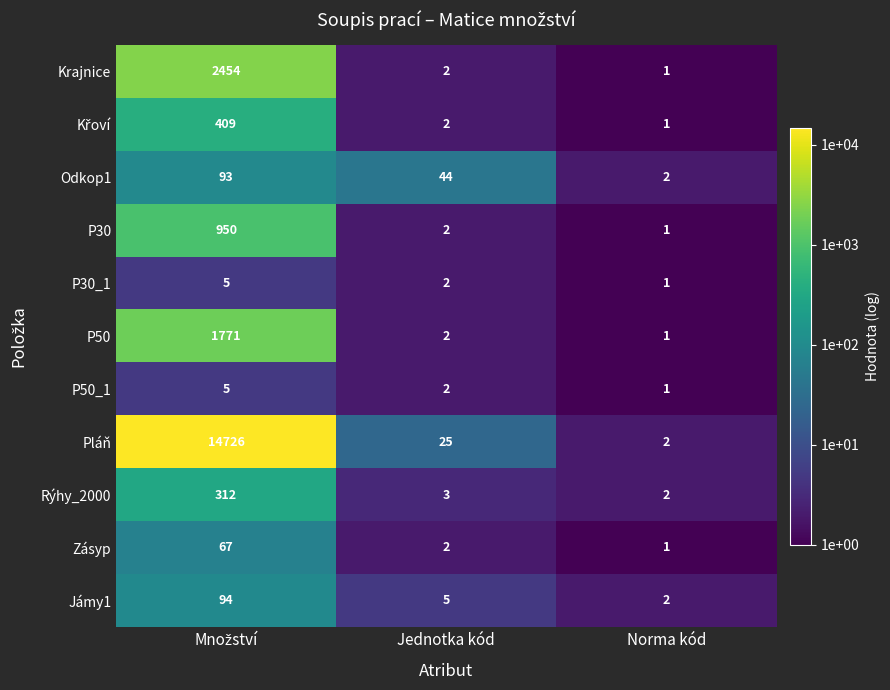

Which category has the lowest value across all series?

Norma kód